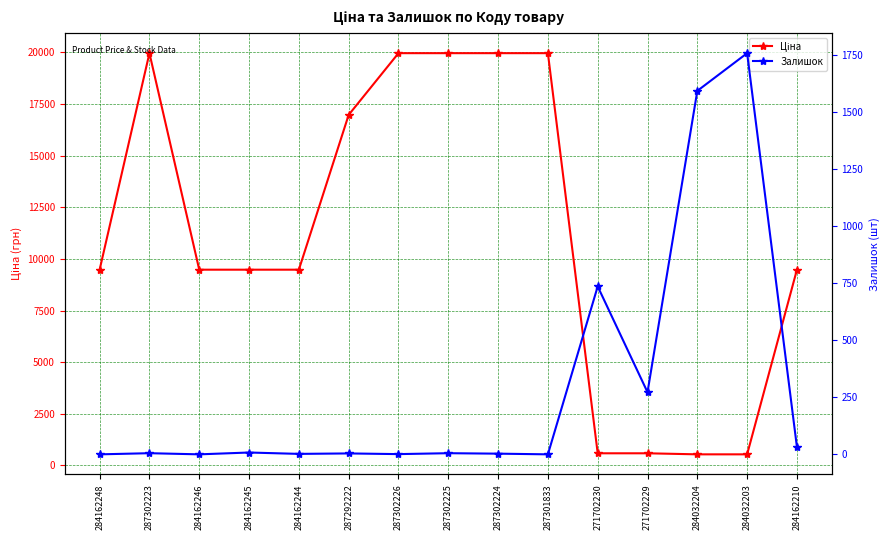

Between which two adjacent categories do Залишок and Ціна first intersect?

287301833 and 271702230